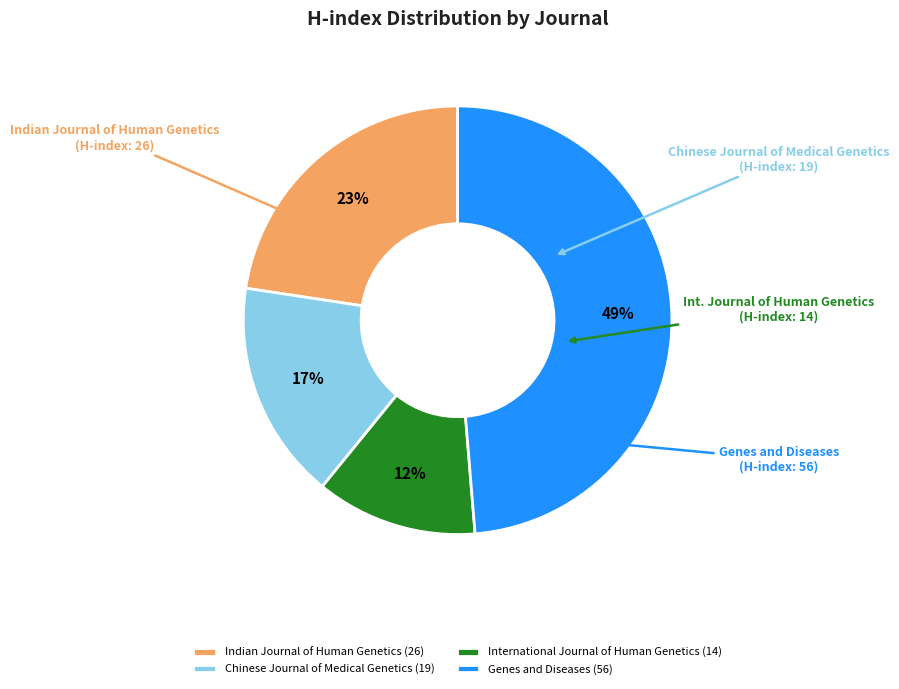

Combined, do Genes and Diseases (56) and Indian Journal of Human Genetics (26) account for over 50%?

Yes